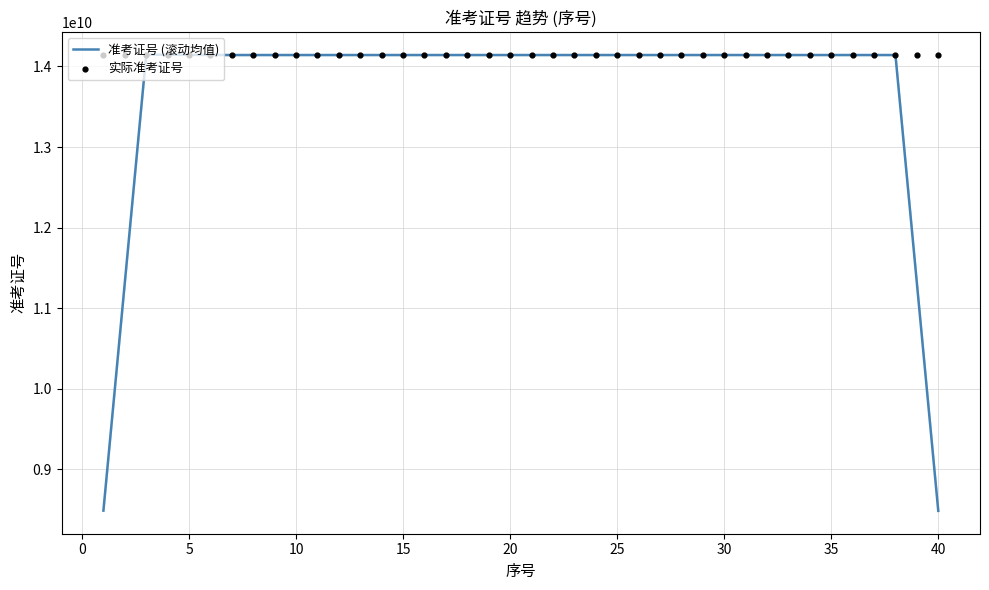

Which series reaches the maximum Y coordinate?

实际准考证号